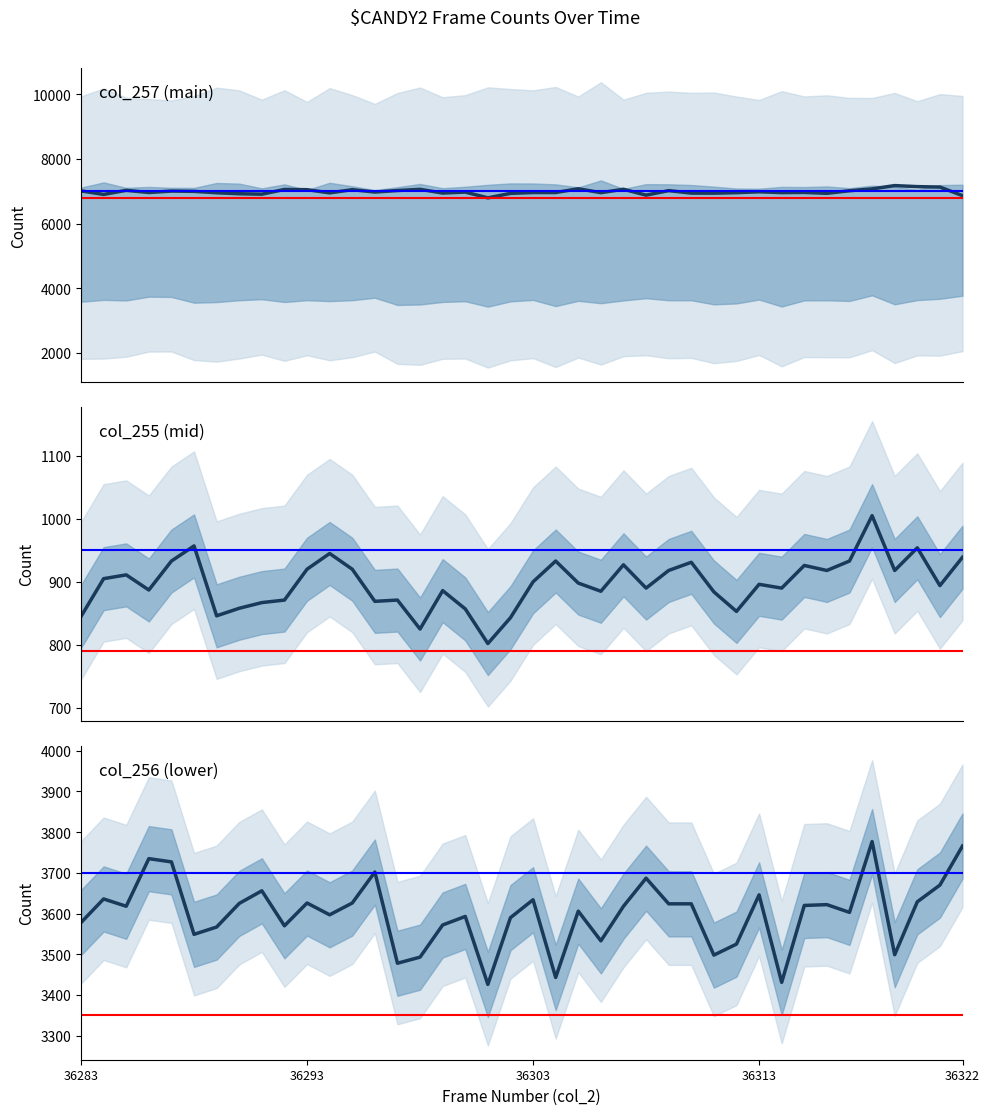

True or false: col_257 and col_256 intersect in this chart.

False